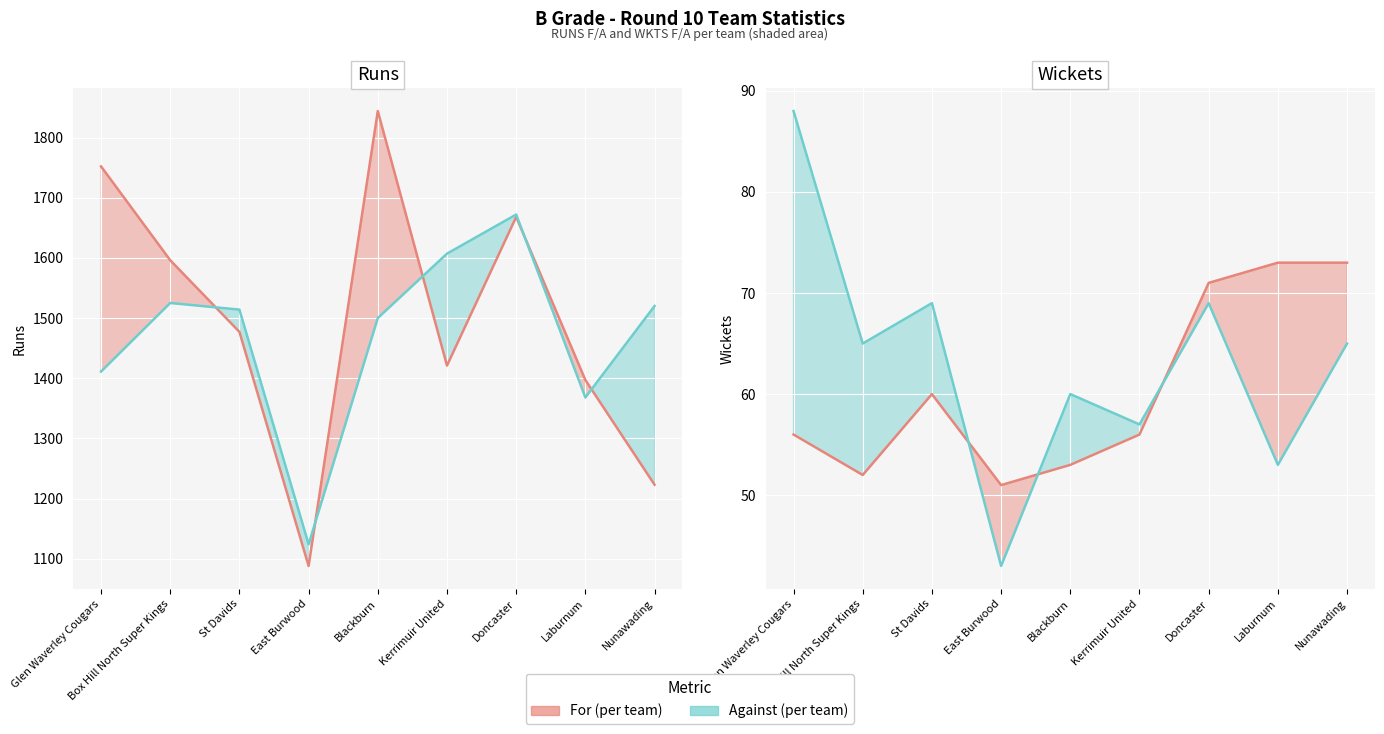

In RUNS F, how many points are lower than both neighbors (excluding endpoints)?

2